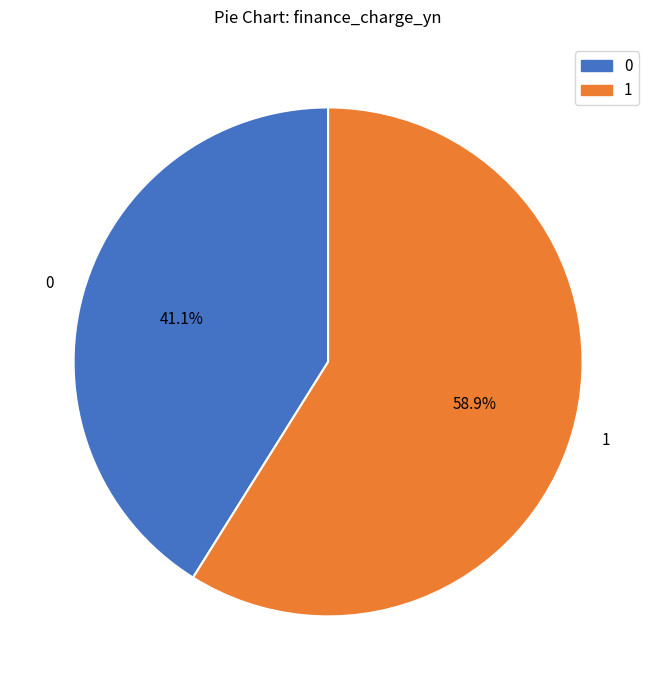

Approximately how many times larger is the value at 1 compared to 0?

1.4